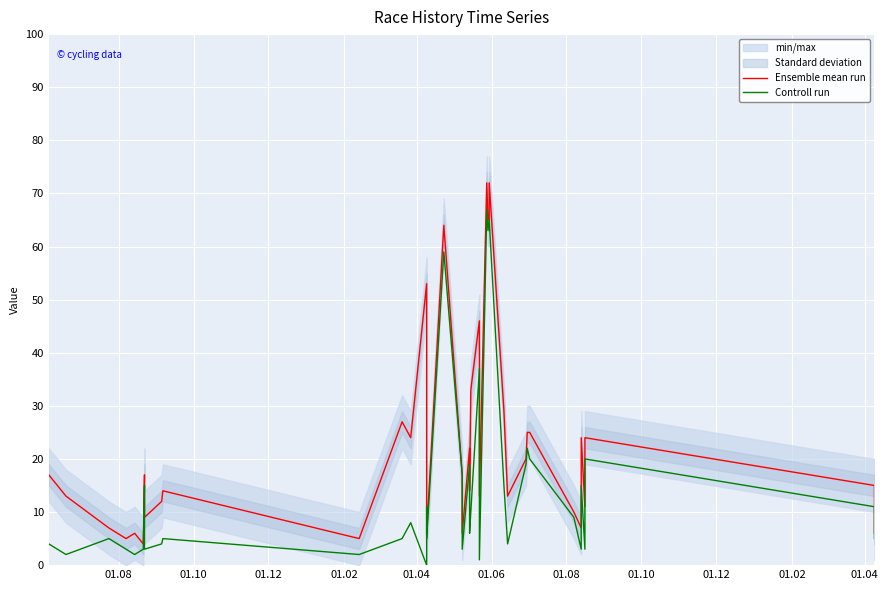

True or false: Ensemble mean run has a value of 39 at 12.

False